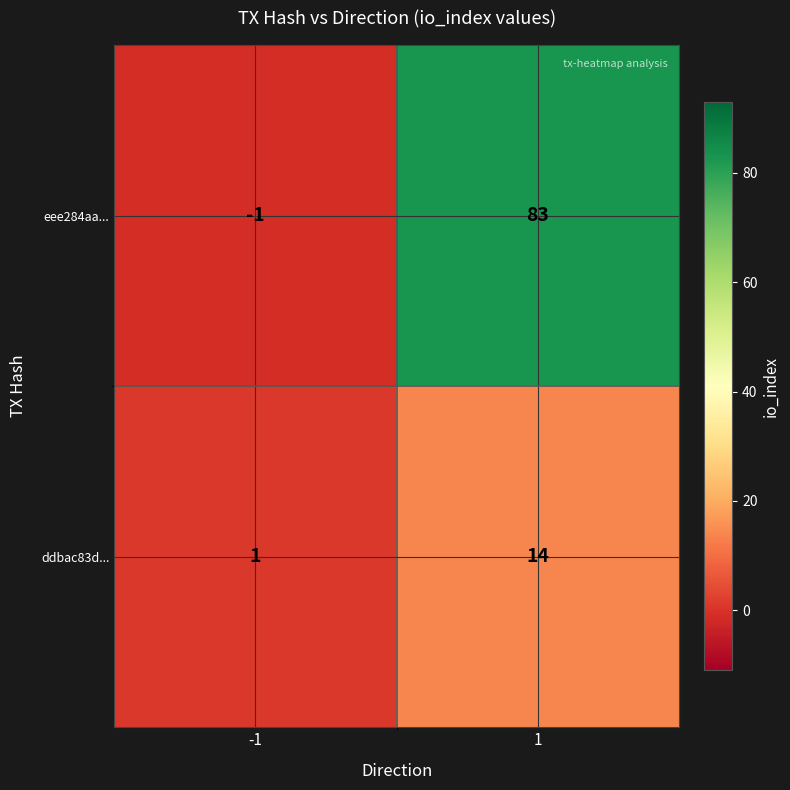

How many data points in eee284aa... are less than 83?

1